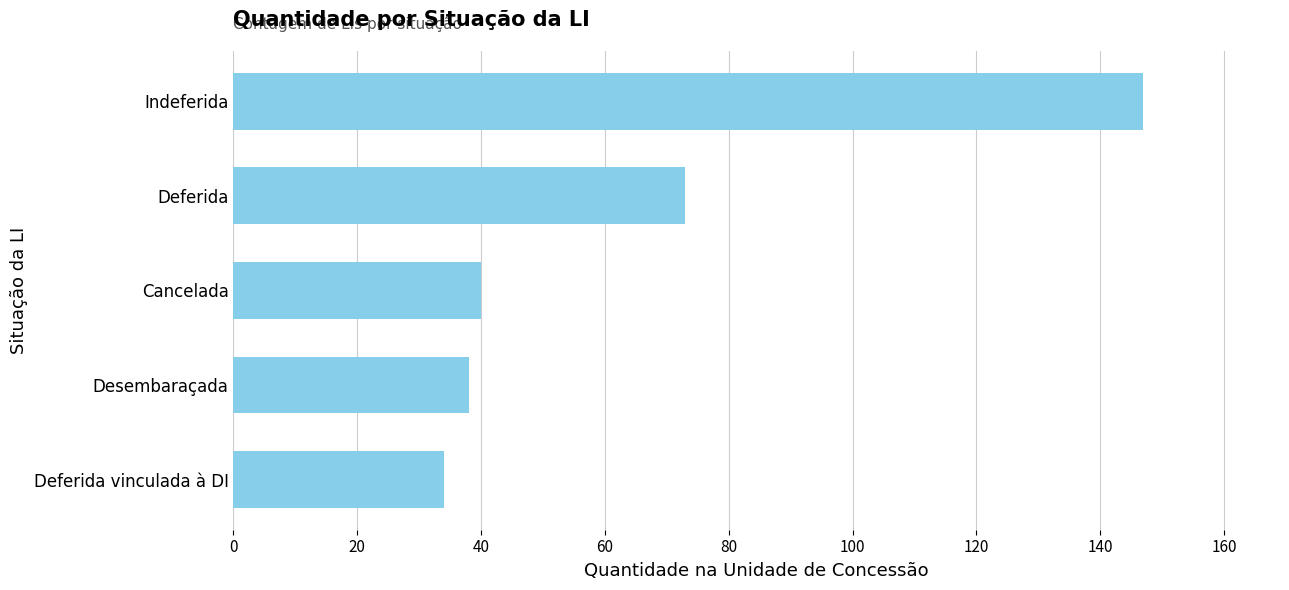

Where is the data nearest to the value 90?

Deferida